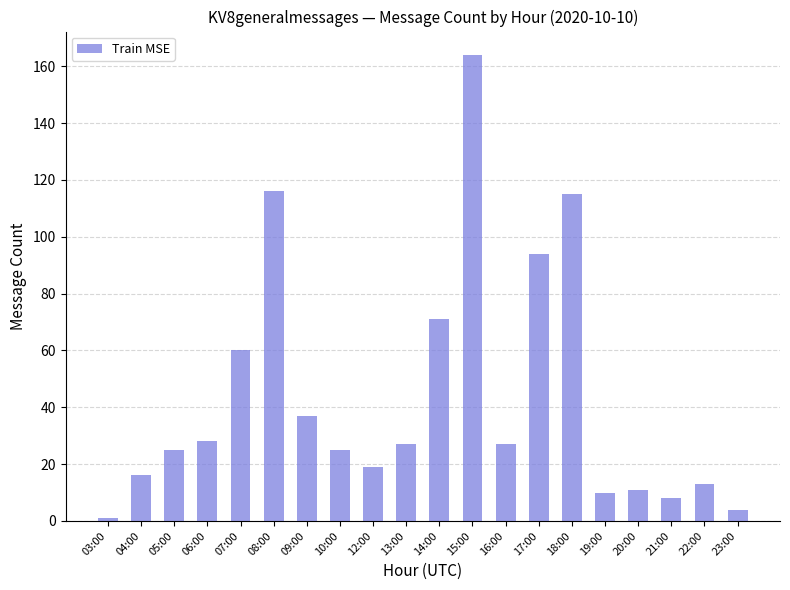

How many categories are shown in the chart?

20